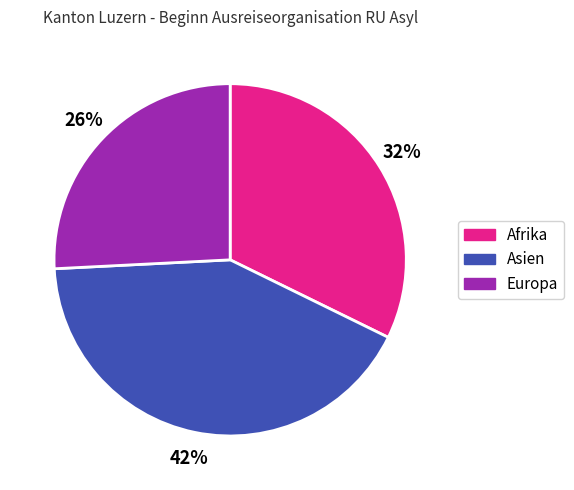

To the nearest percent, what is the average slice percentage?

33%